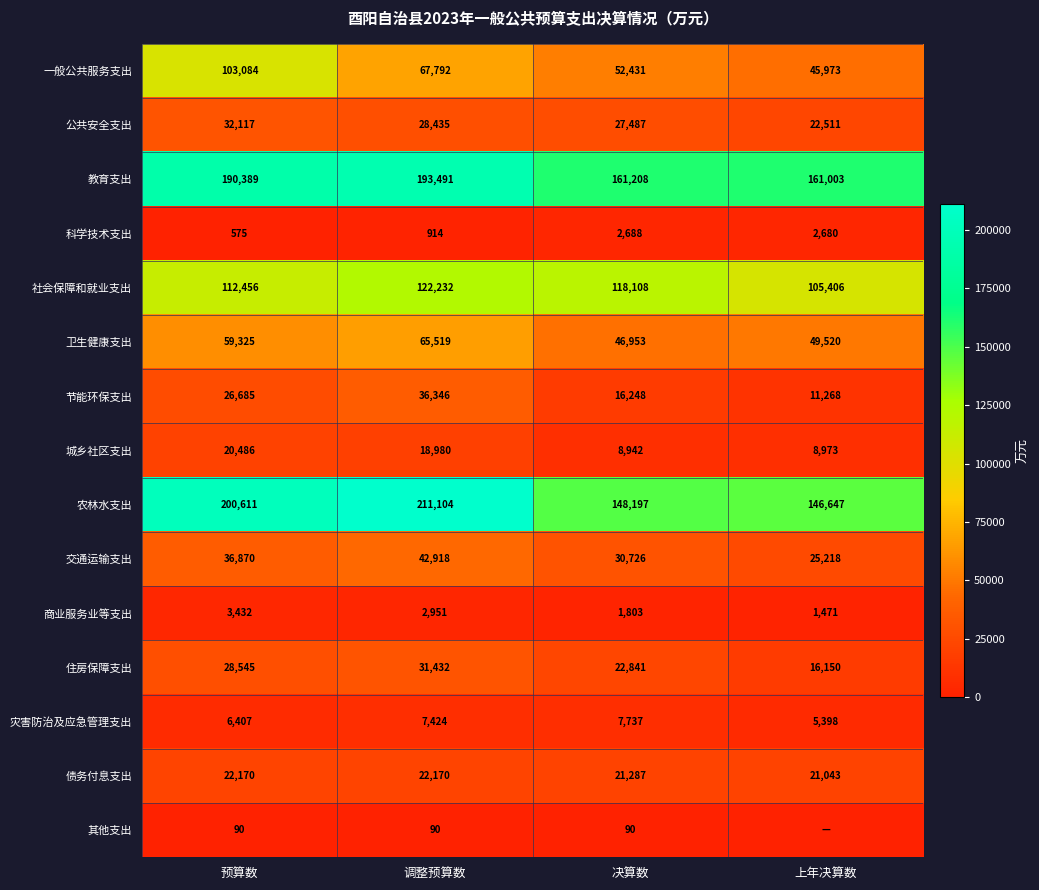

What is the difference between the highest and lowest values at 决算数?

161118